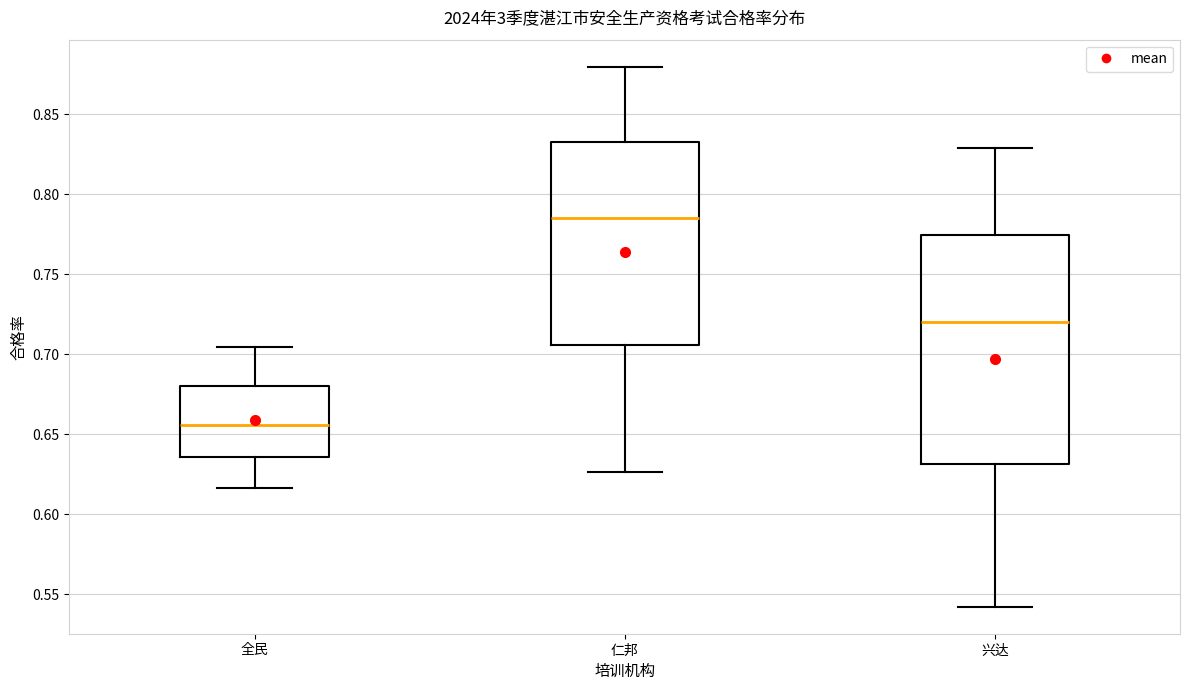

Reading left to right, read every box against the y-axis: the position of its median line, the range the box covers, and the ends of its whiskers. The values are not printed on the chart, so give them approximately, as read against the axis.

全民: median 0.655, box 0.635 to 0.680, whiskers 0.615 to 0.705
仁邦: median 0.785, box 0.705 to 0.835, whiskers 0.625 to 0.880
兴达: median 0.720, box 0.630 to 0.775, whiskers 0.540 to 0.830